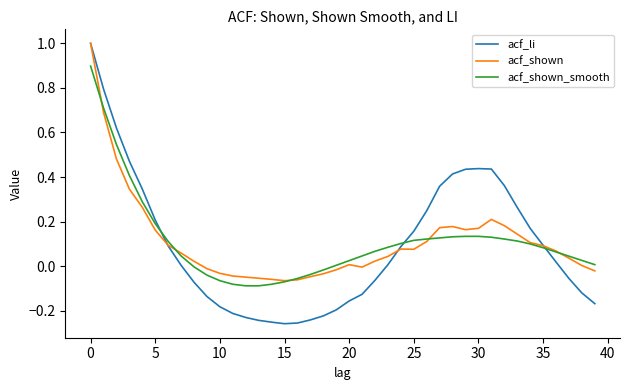

What is the highest value of the acf_shown_smooth series?

0.9